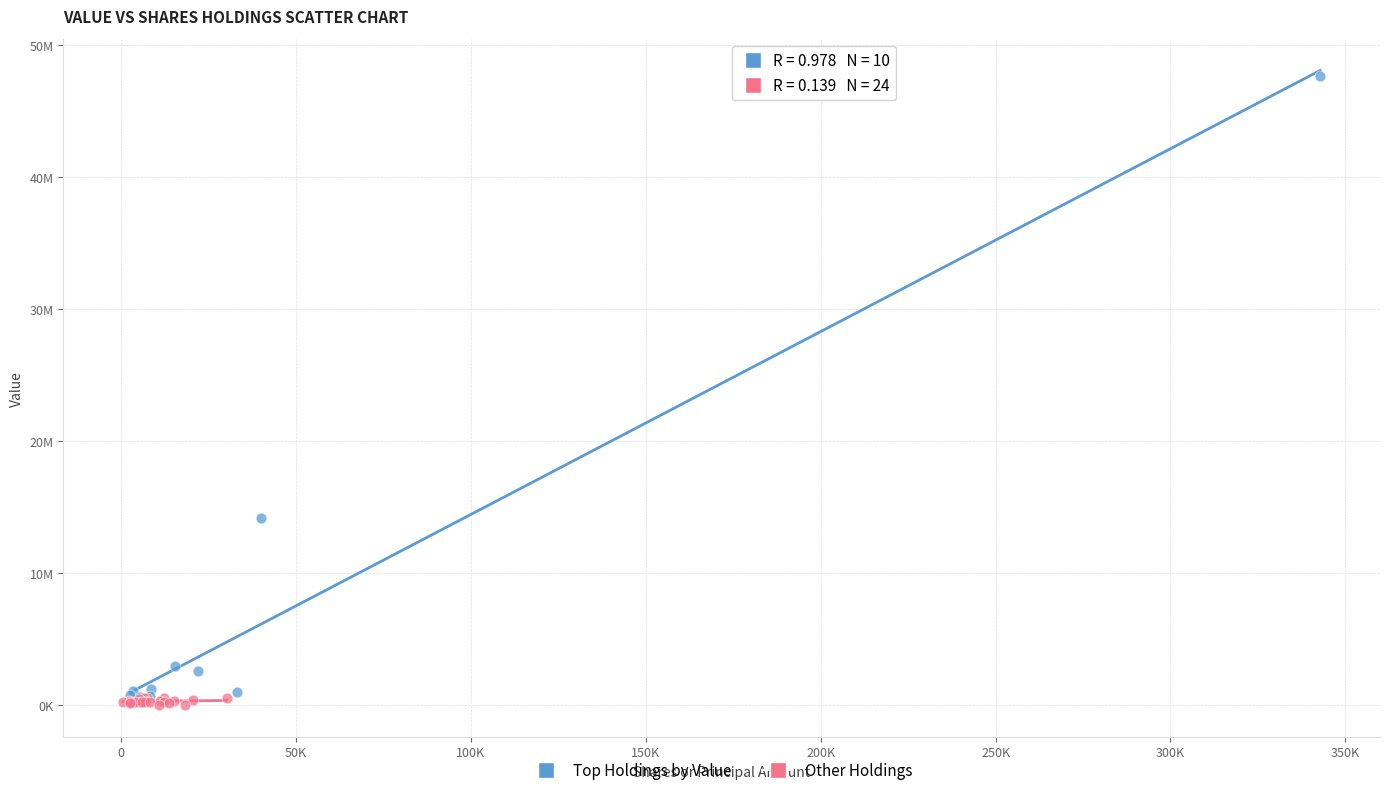

Which series has the widest spread of Y values?

Top Holdings by Value